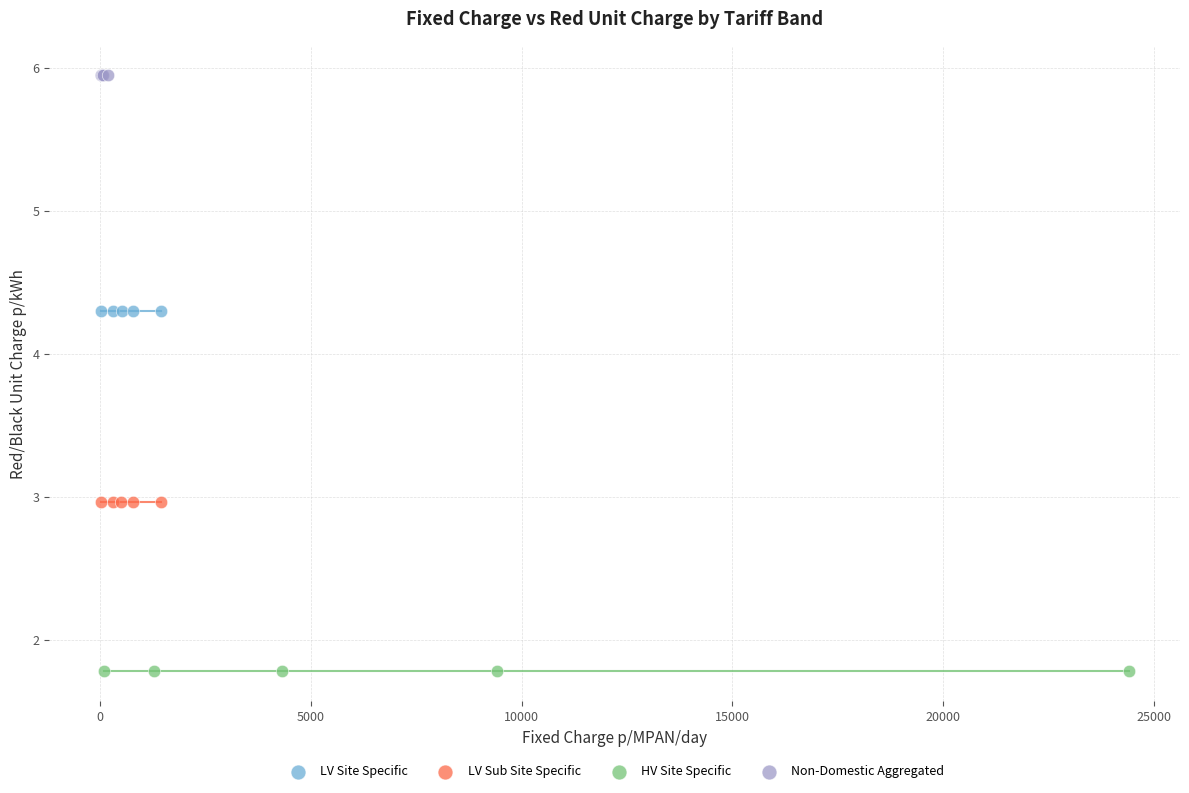

Which series contains the highest Y value?

Non-Domestic Aggregated